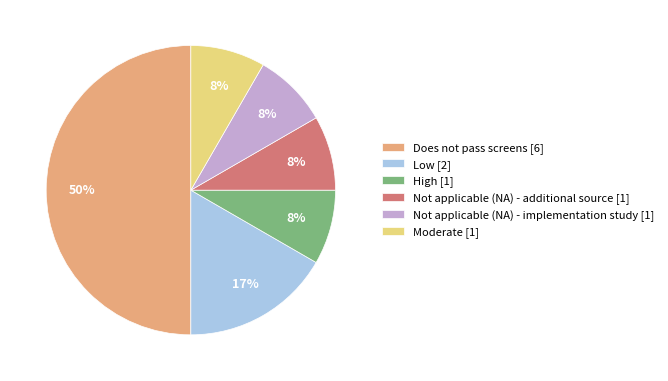

Does Not applicable (NA) - implementation study [1] account for over 50% of the chart?

No